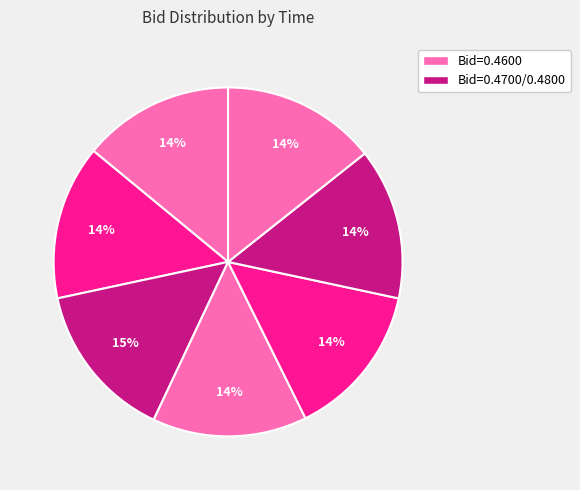

How many segments does this pie chart have?

7